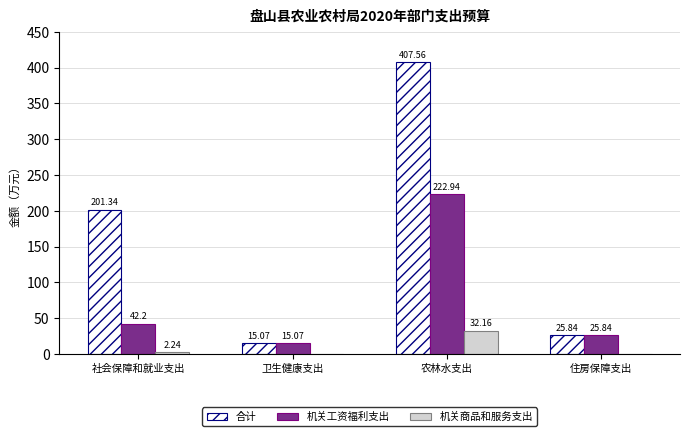

Which category has the highest value in the 机关工资福利支出 series?

农林水支出